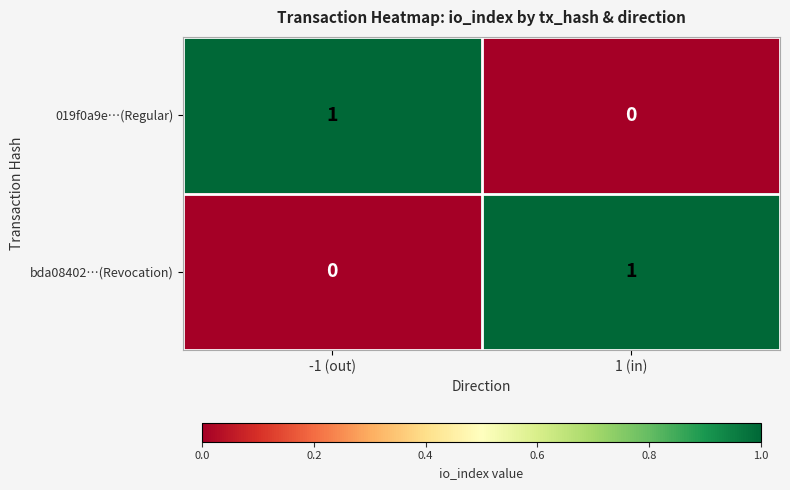

Is the value of 019f0a9e…(Regular) at -1 (out) greater than the value of bda08402…(Revocation) at -1 (out)?

Yes